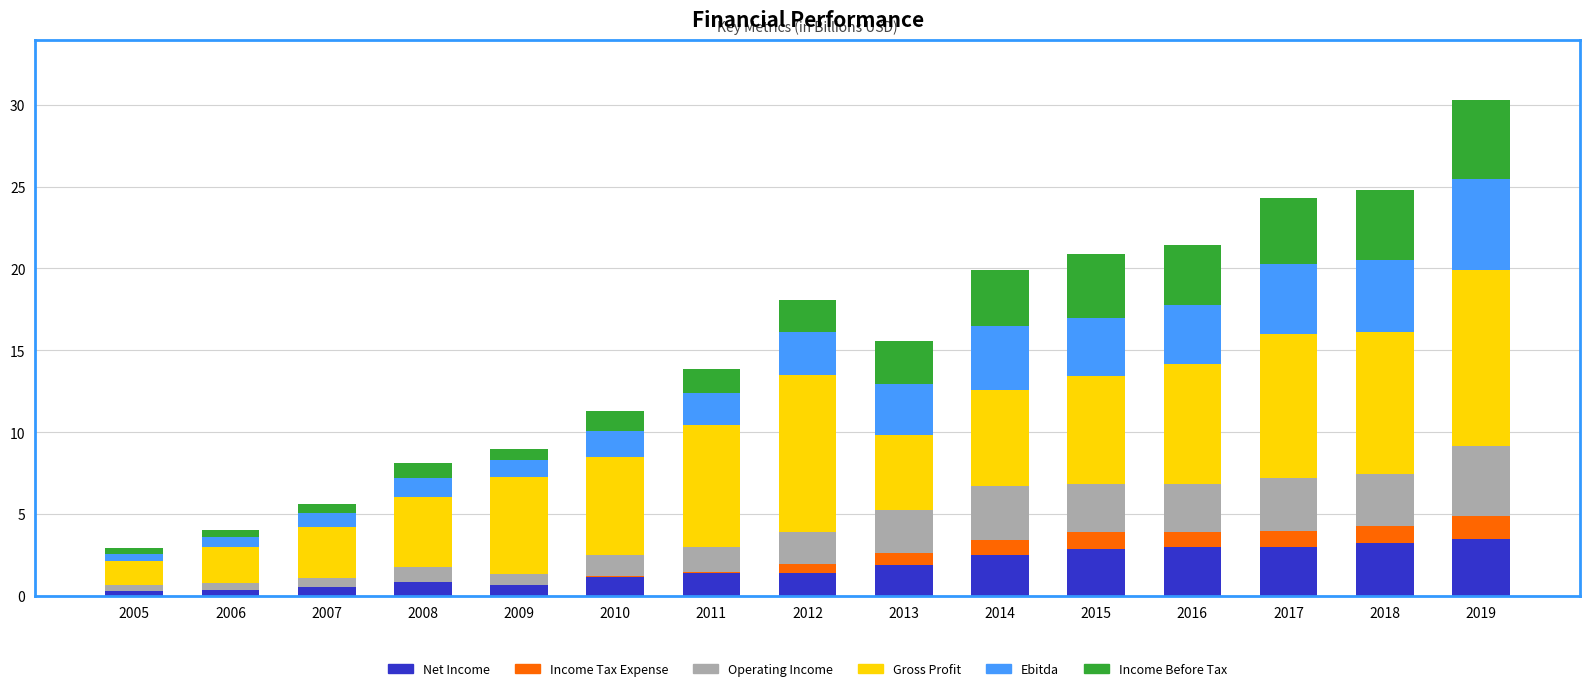

What is the maximum value for Net Income?

3.5